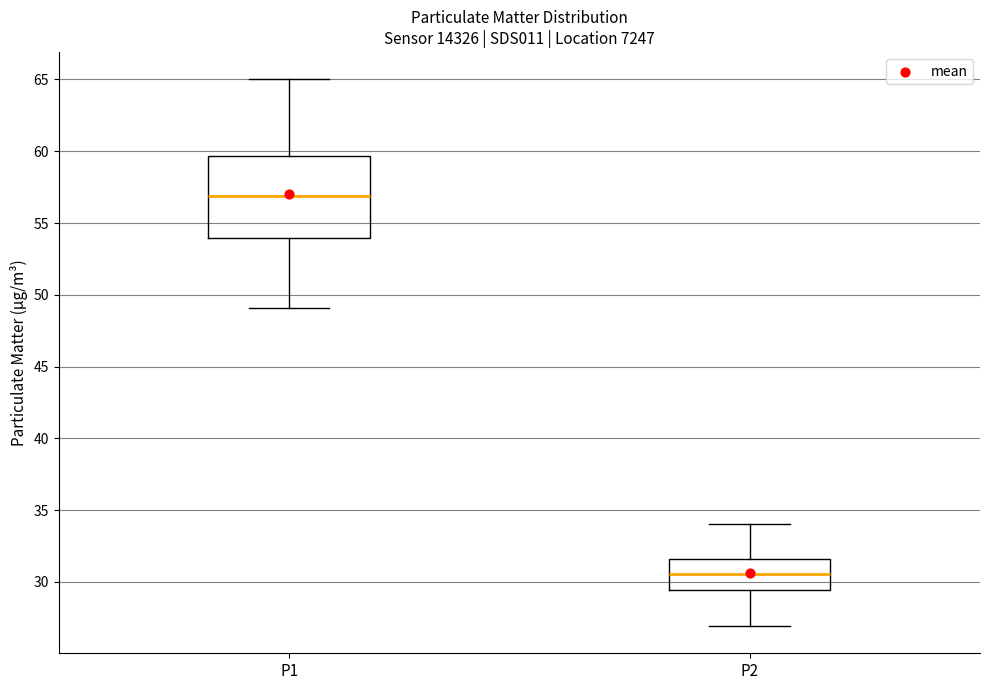

Which box is the tallest, from its lower edge to its upper edge?

P1